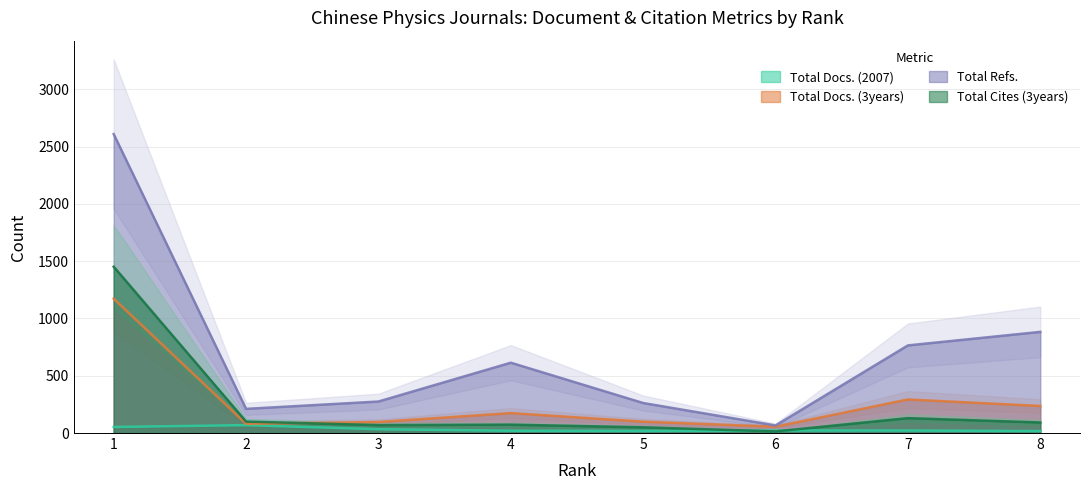

At how many categories does at least one series exceed 1844?

1